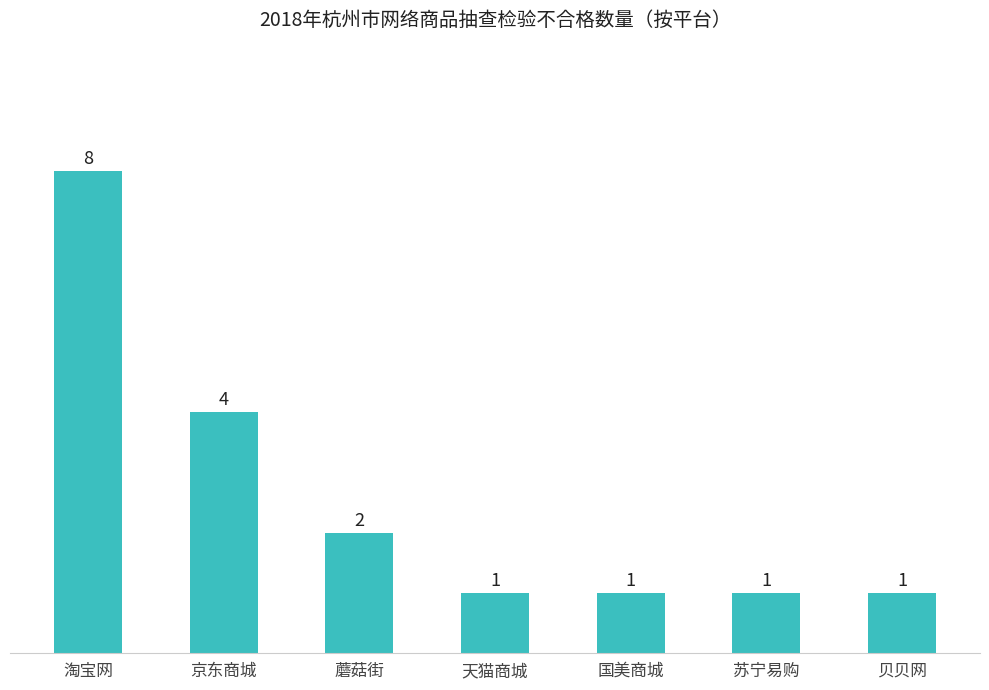

At which category does the chart reach its peak across all series?

淘宝网